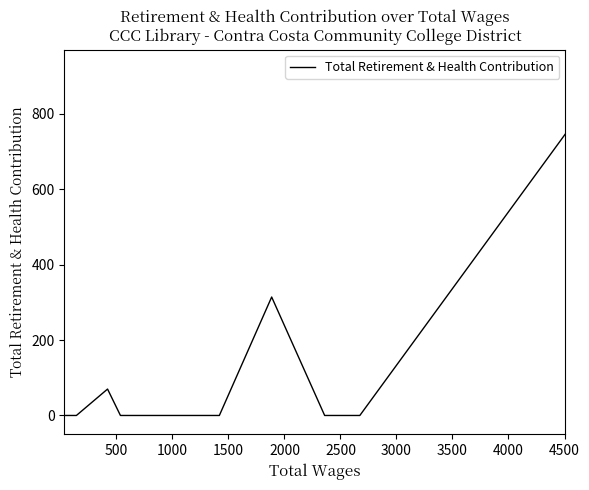

Is it true that the value at 11 is 114?

False